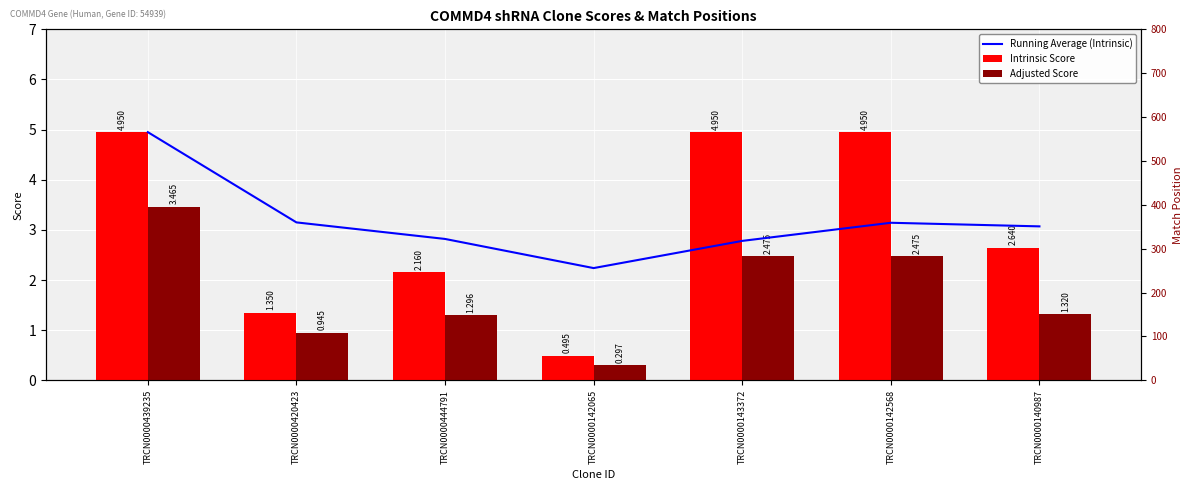

Is it true that Adjusted Score equals 2.2 at TRCN0000444791?

False